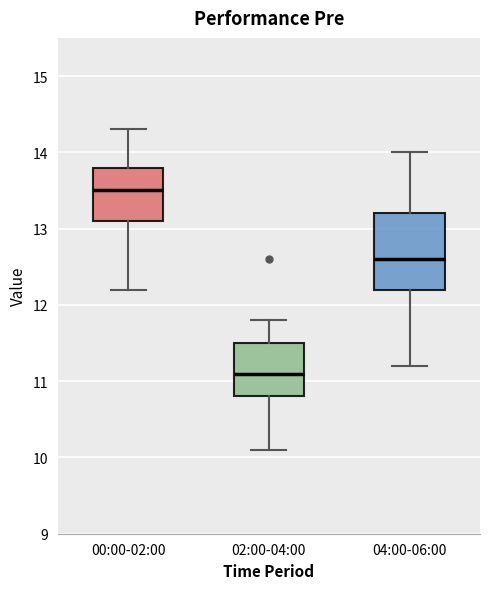

Reading left to right, transcribe this box plot: for each box, give where its median line is, the range the box spans, and where its two whiskers end, as read against the y-axis. The values are not printed on the chart, so give them approximately, as read against the axis.

00:00-02:00: median 13.5, box 13.1 to 13.8, whiskers 12.2 to 14.3
02:00-04:00: median 11.1, box 10.8 to 11.5, whiskers 10.1 to 11.8
04:00-06:00: median 12.6, box 12.2 to 13.2, whiskers 11.2 to 14.0